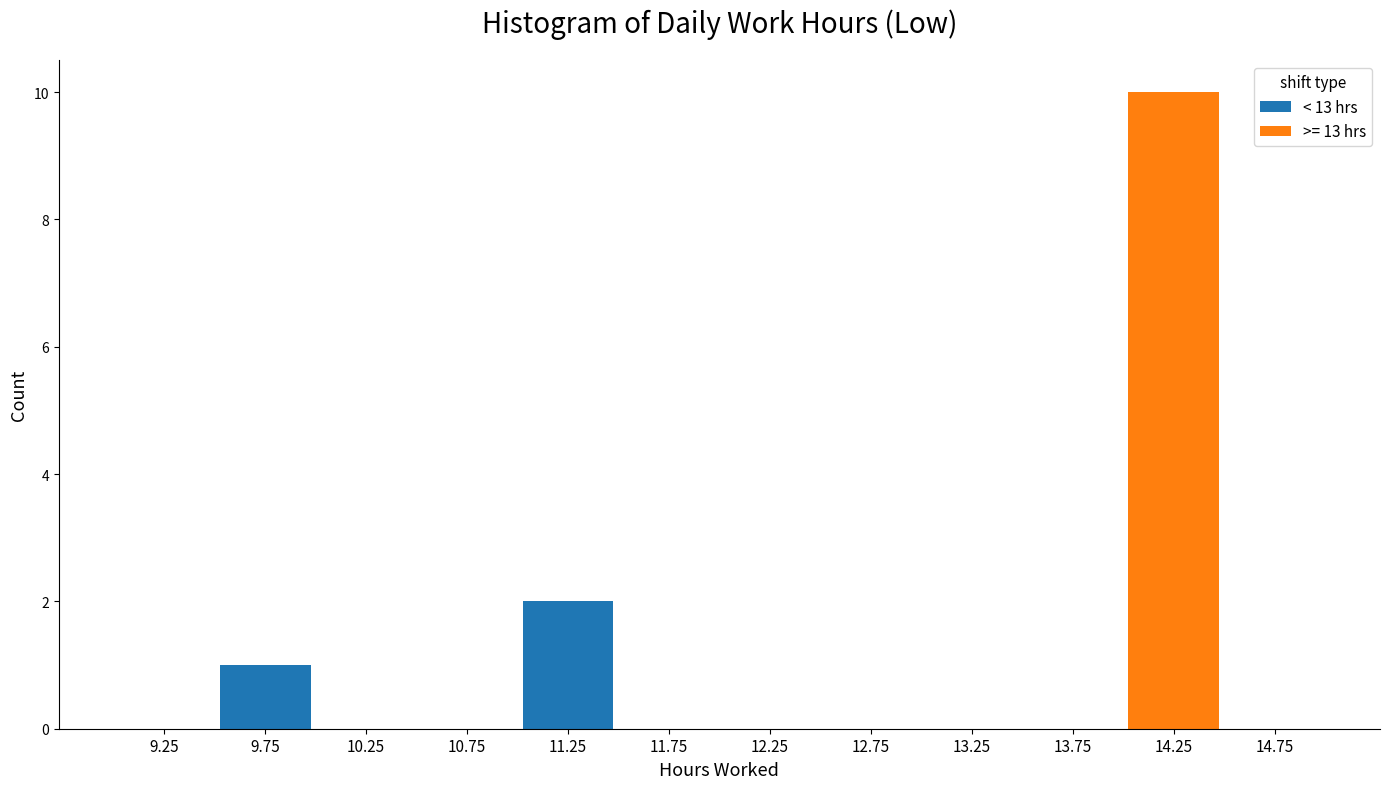

Reading left to right, list every stacked bar in this chart as the range it spans on the x-axis followed by its total height. The values are not printed on the chart, so give them approximately, as read against the axis.

9.0 to 9.5: 0
9.5 to 10.0: 1
10.0 to 10.5: 0
10.5 to 11.0: 0
11.0 to 11.5: 2
11.5 to 12.0: 0
12.0 to 12.5: 0
12.5 to 13.0: 0
13.0 to 13.5: 0
13.5 to 14.0: 0
14.0 to 14.5: 10
14.5 to 15.0: 0